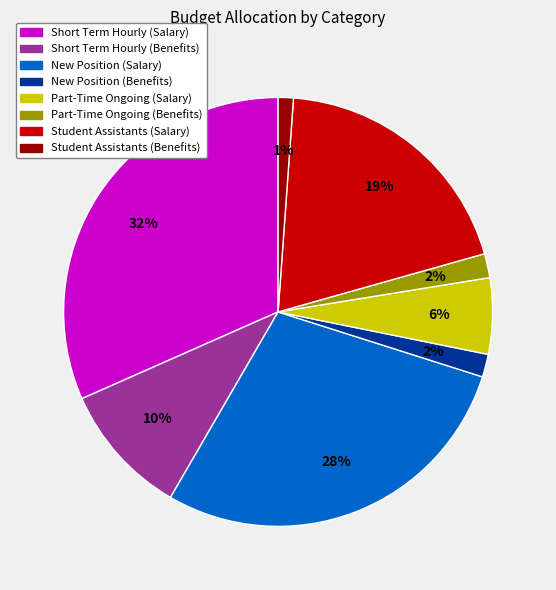

Do Student Assistants (Salary) and Part-Time Ongoing (Benefits) together represent more than half of the pie?

No